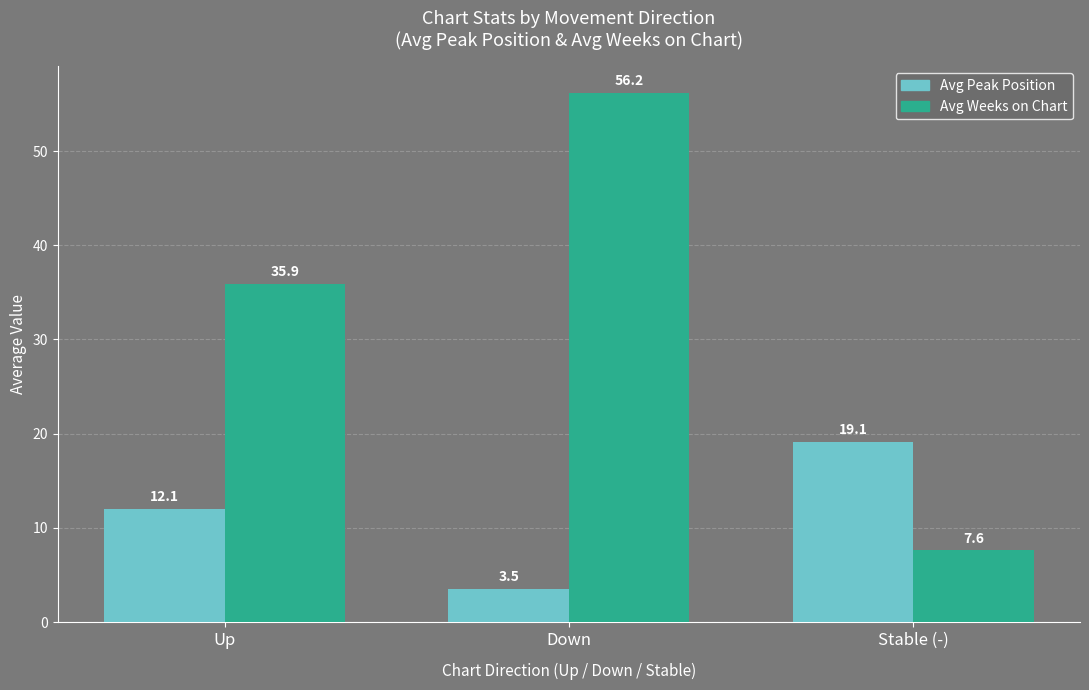

Which category has the lowest value in the Avg Peak Position series?

Down